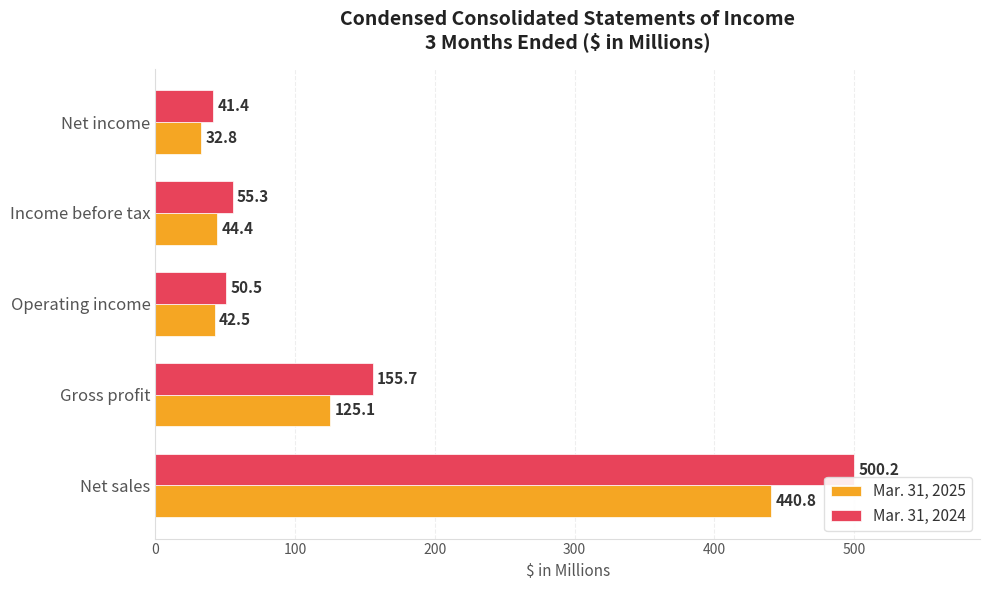

What are all the series names shown in the legend?

Mar. 31, 2025, Mar. 31, 2024